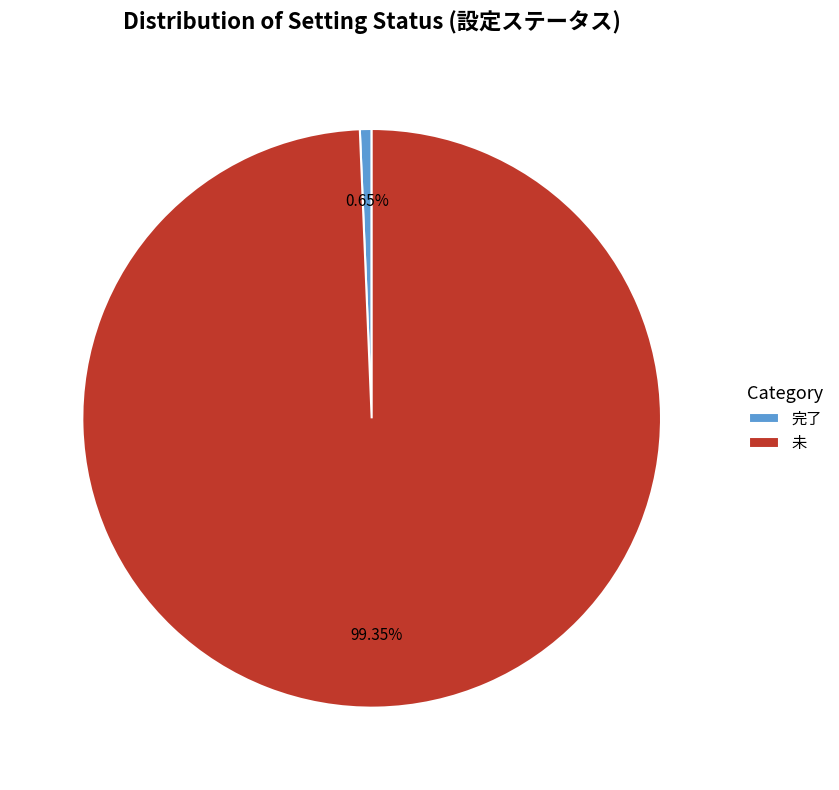

Does 未 account for over 50% of the chart?

Yes